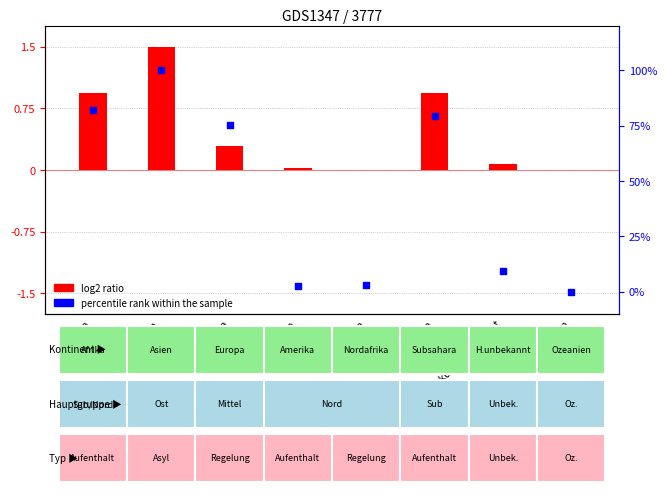

Is the value of log2 ratio at Subsahara greater than the value of percentile rank within the sample at Herkunft unbekannt?

No